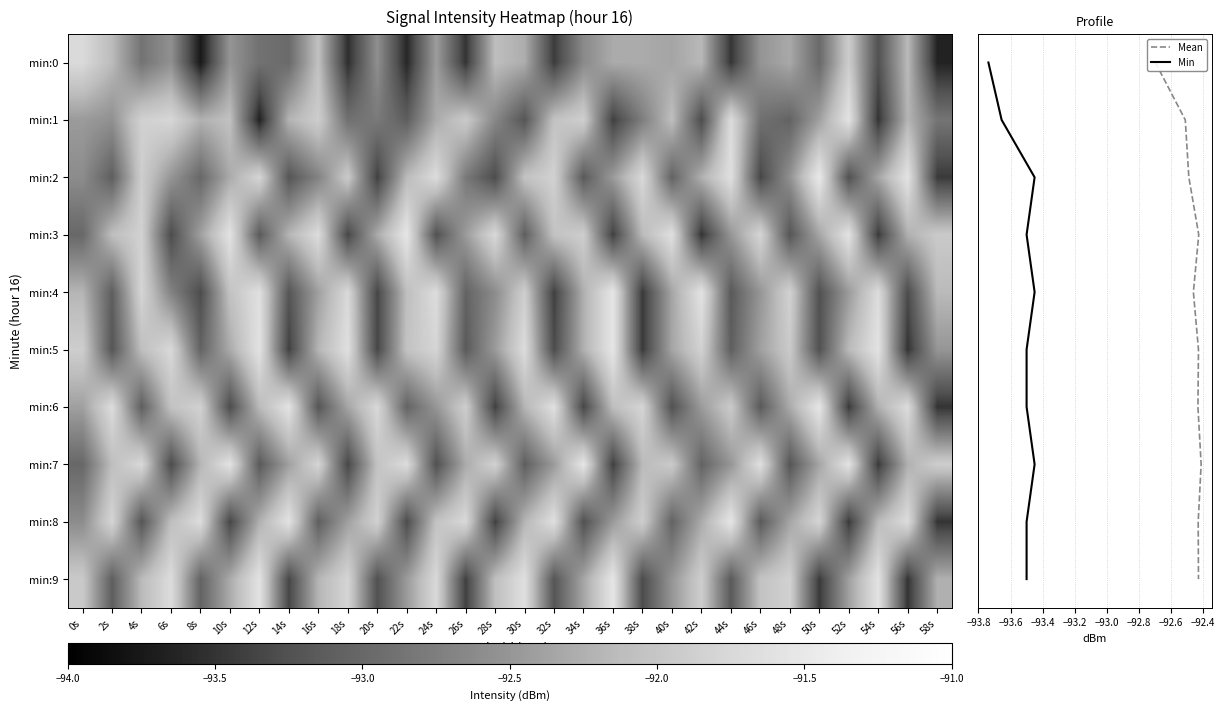

Which series changed the most between 18s and 40s?

3